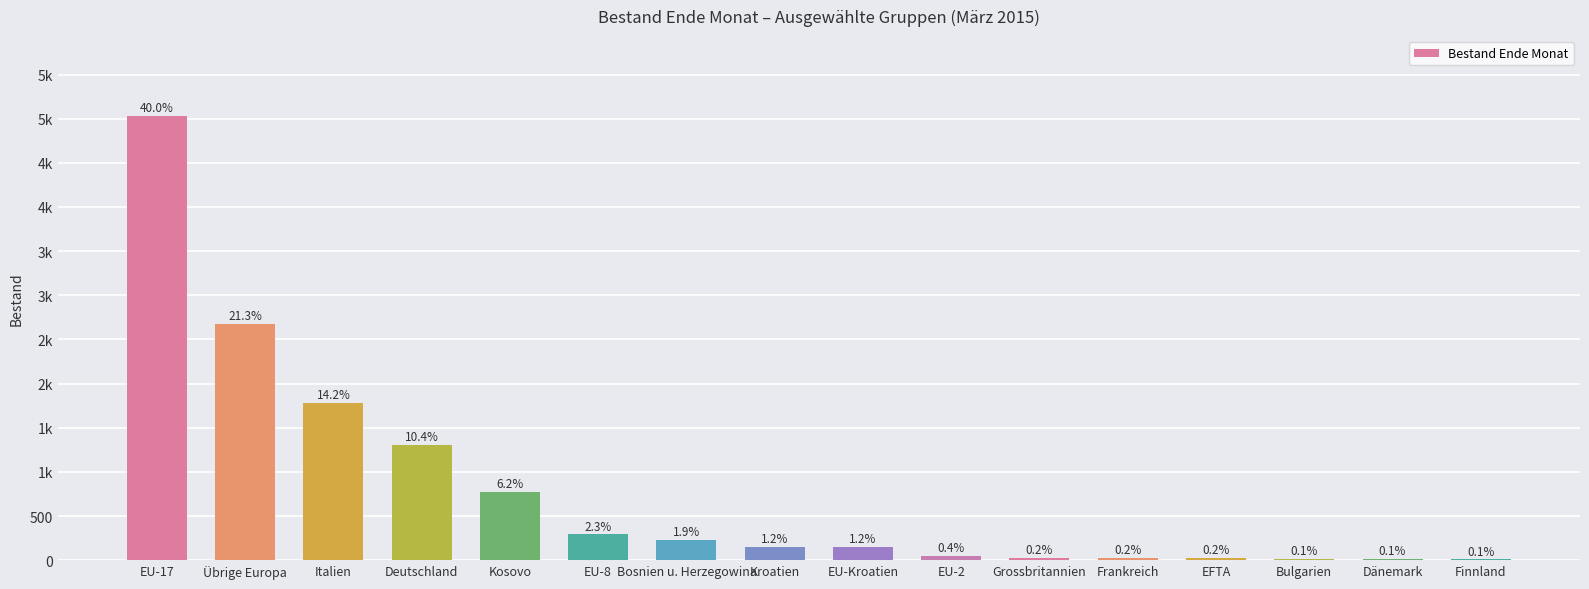

What position from the right is EU-17?

16